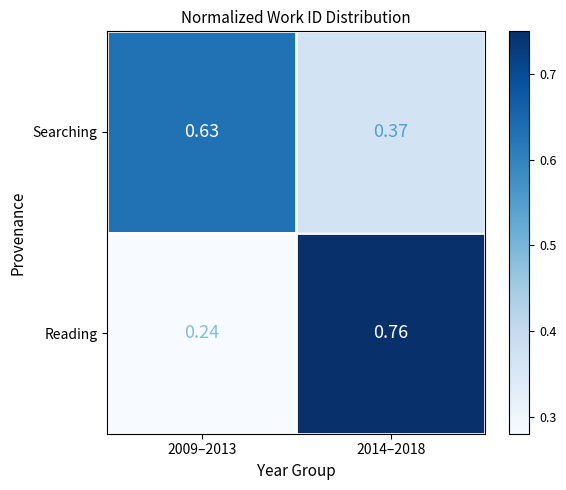

Rank the series by their maximum value, from lowest to highest.

Searching, Reading